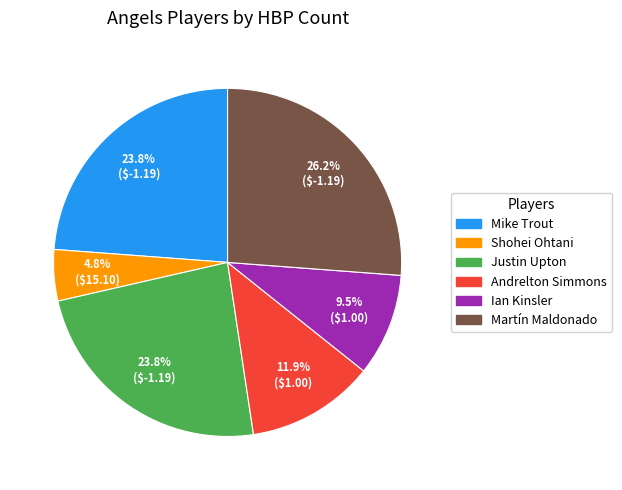

How many segments does this pie chart have?

6